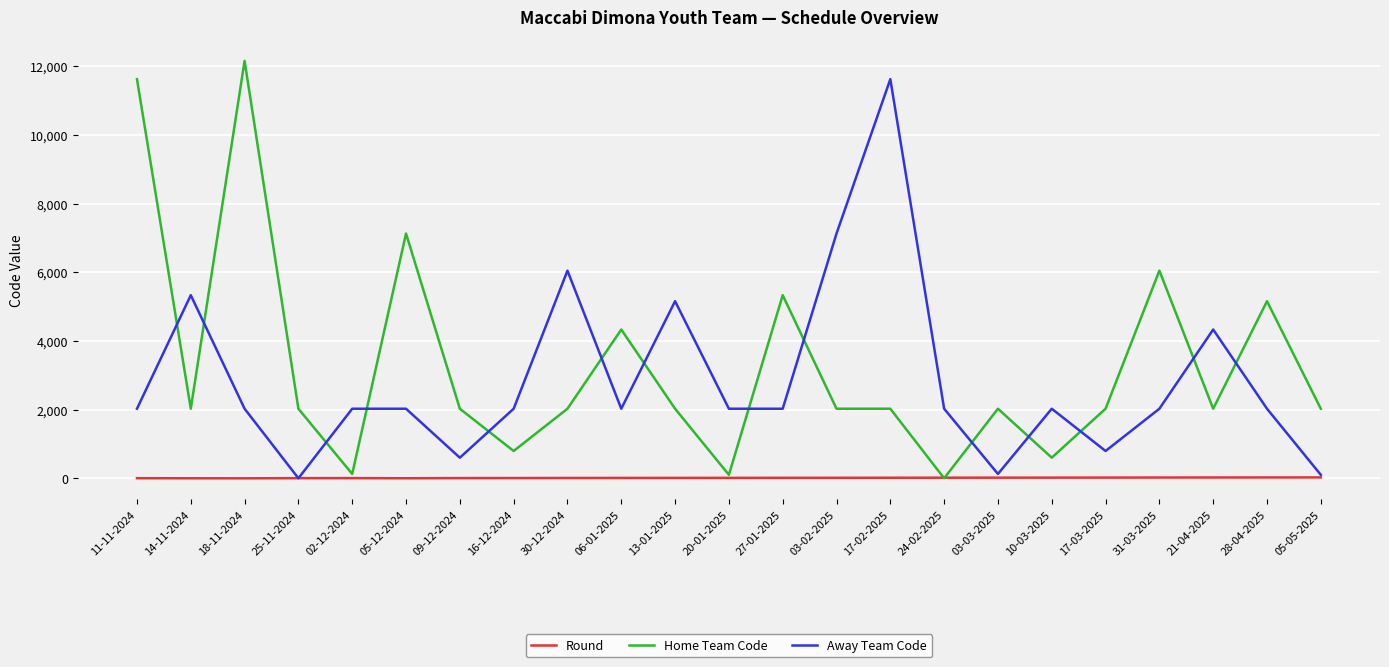

Where is the first local minimum for Away Team Code?

25-11-2024